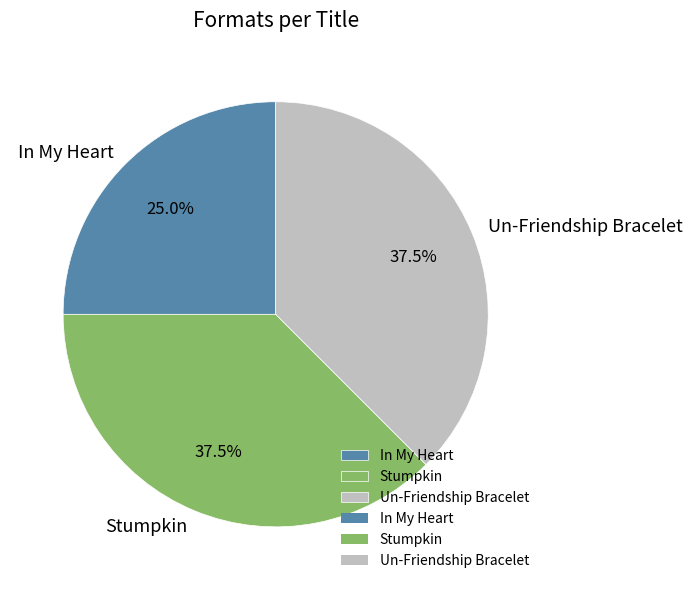

Does Un-Friendship Bracelet represent more than half of the total?

No